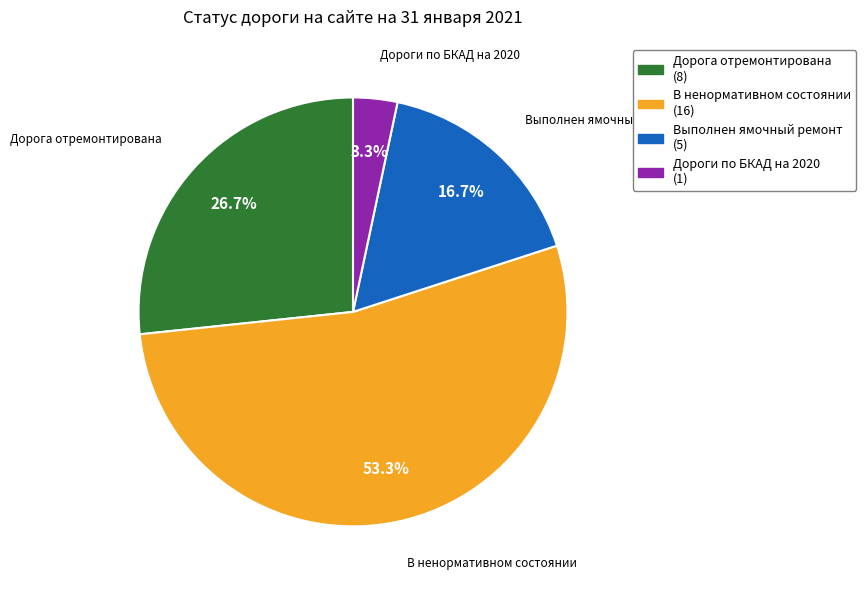

How many segments does this pie chart have?

4